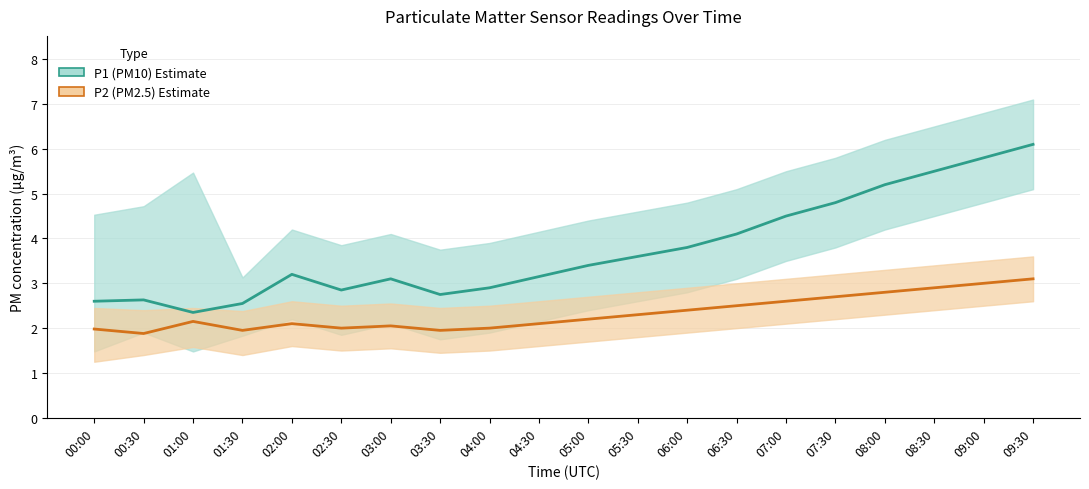

Is it true that P2 (PM2.5) Estimate equals 0.7 at 06:30?

False